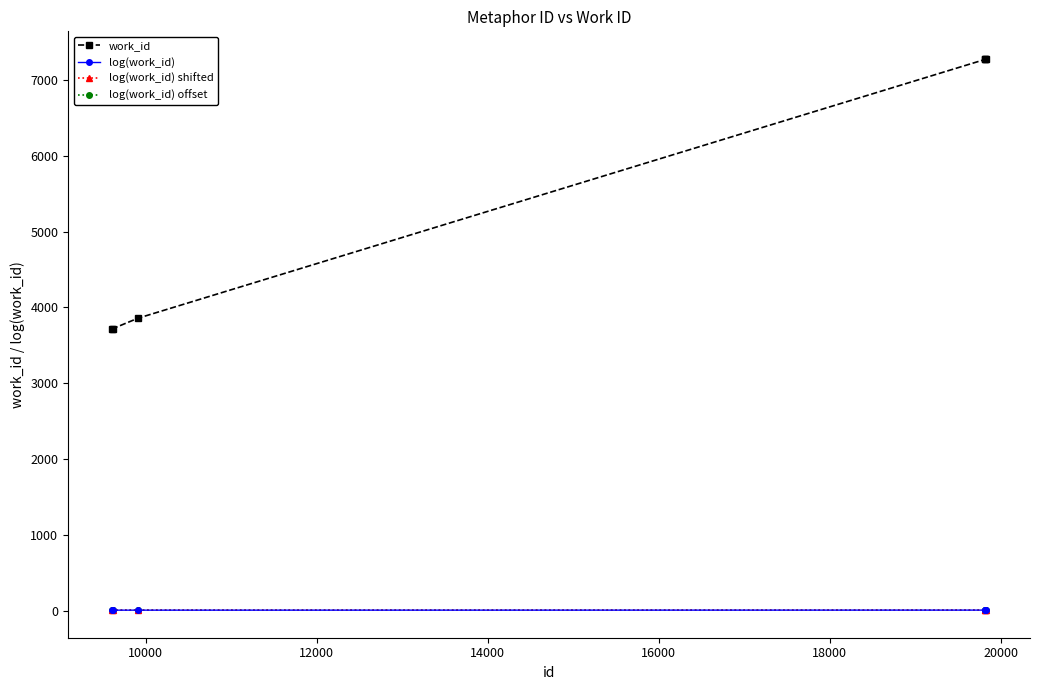

True or false: work_id and log(work_id) offset intersect in this chart.

False